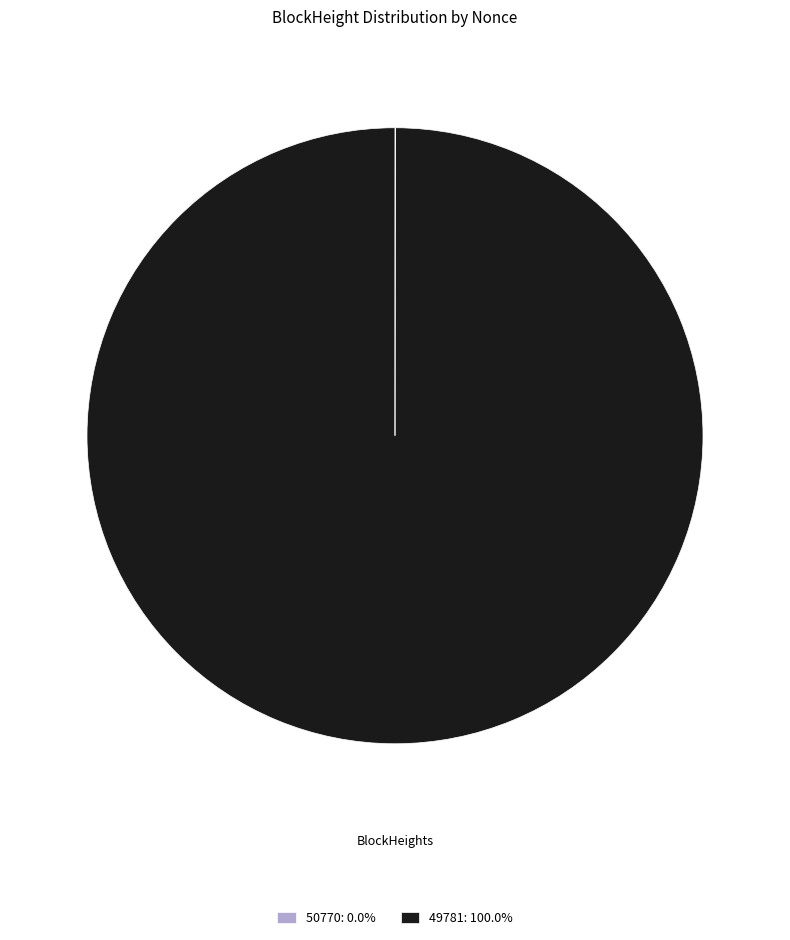

Does any single category account for the majority?

Yes